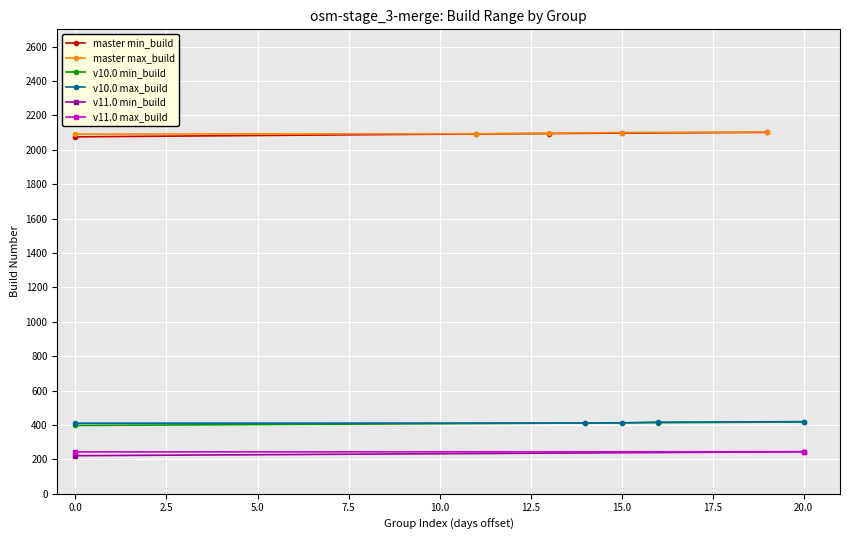

What is the maximum value for master max_build?

2103